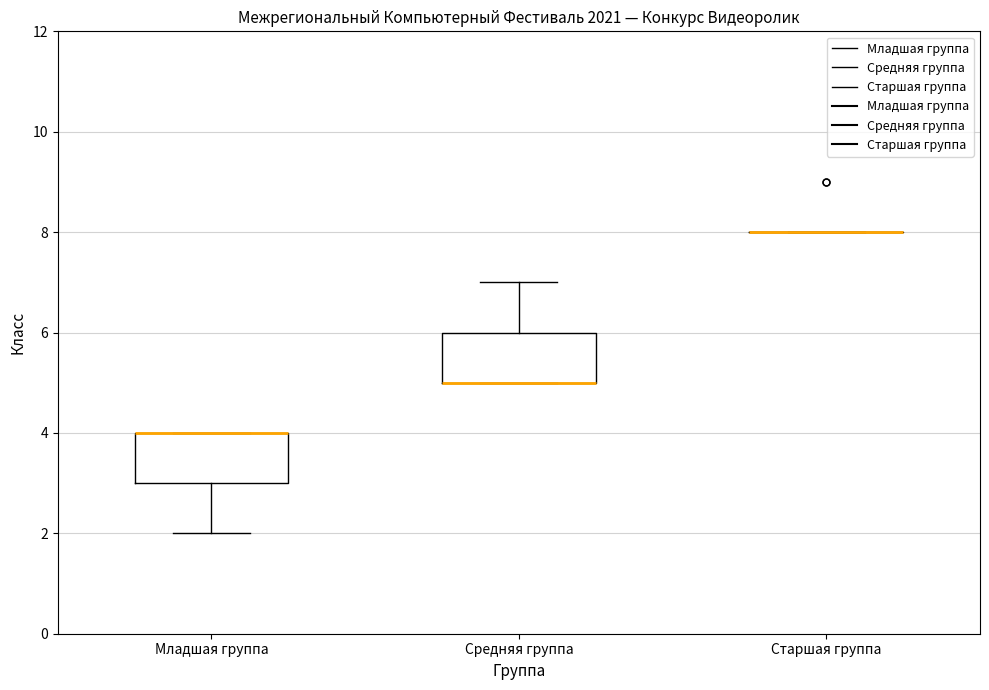

Reading left to right, read every box against the y-axis: the position of its median line, the range the box covers, and the ends of its whiskers. The values are not printed on the chart, so give them approximately, as read against the axis.

Младшая группа: median 4 (drawn on the box's upper edge), box 3 to 4, whiskers 2 to 4
Средняя группа: median 5 (drawn on the box's lower edge), box 5 to 6, whiskers 5 to 7
Старшая группа: box collapsed to a line at 8, whiskers 8 to 8